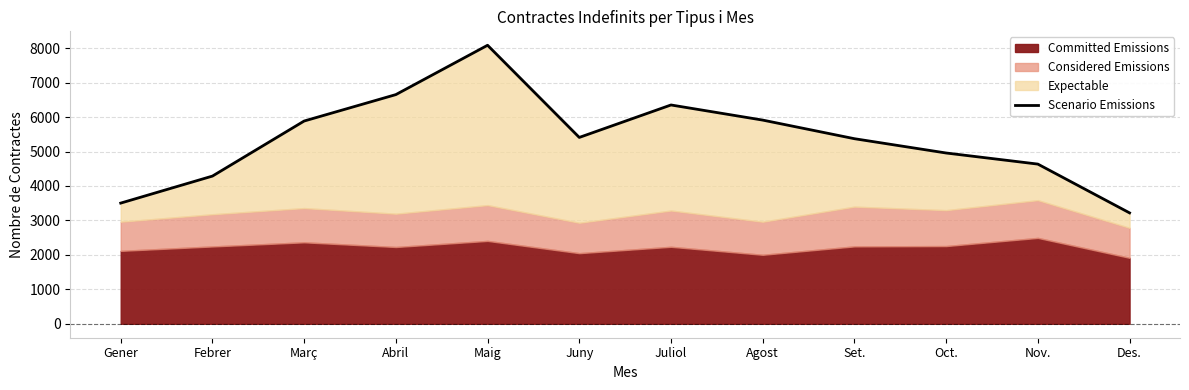

At which category does the data reach its first local valley?

Juny